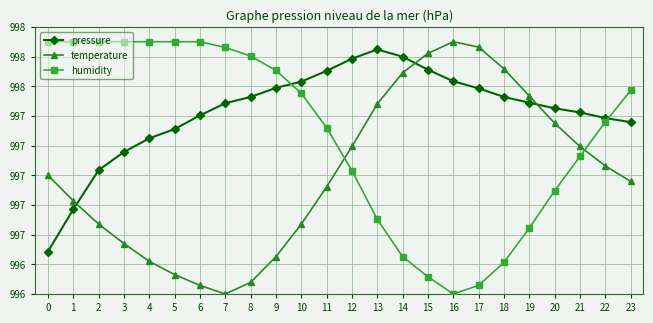

Reading right to left, extract all data points from this chart.

pressure: 23=99735.8	22=99738.6	21=99742.3	20=99745.1	19=99748.9	18=99752.8	17=99758.6	16=99763.3	15=99771.1	14=99779.9	13=99784.8	12=99778.6	11=99770.3	10=99763.1	9=99758.9	8=99752.8	7=99748.6	6=99740.3	5=99731.1	4=99724.9	3=99715.7	2=99703.4	1=99677.0	0=99648.6
temperature: 23=99695.8	22=99706.3	21=99719.4	20=99735.1	19=99753.4	18=99771.7	17=99786.3	16=99790.0	15=99782.2	14=99769.1	13=99748.2	12=99719.4	11=99692.2	10=99667.1	9=99645.1	8=99627.8	7=99620.0	6=99625.8	5=99633.1	4=99642.0	3=99654.0	2=99667.1	1=99682.8	0=99700.0
humidity: 23=99757.2	22=99735.9	21=99712.7	20=99689.5	19=99664.4	18=99641.2	17=99625.8	16=99620.0	15=99631.6	14=99645.1	13=99670.2	12=99703.1	11=99732.0	10=99755.2	9=99770.7	8=99780.3	7=99786.1	6=99790.0	5=99790.0	4=99790.0	3=99790.0	2=99790.0	1=99790.0	0=99790.0